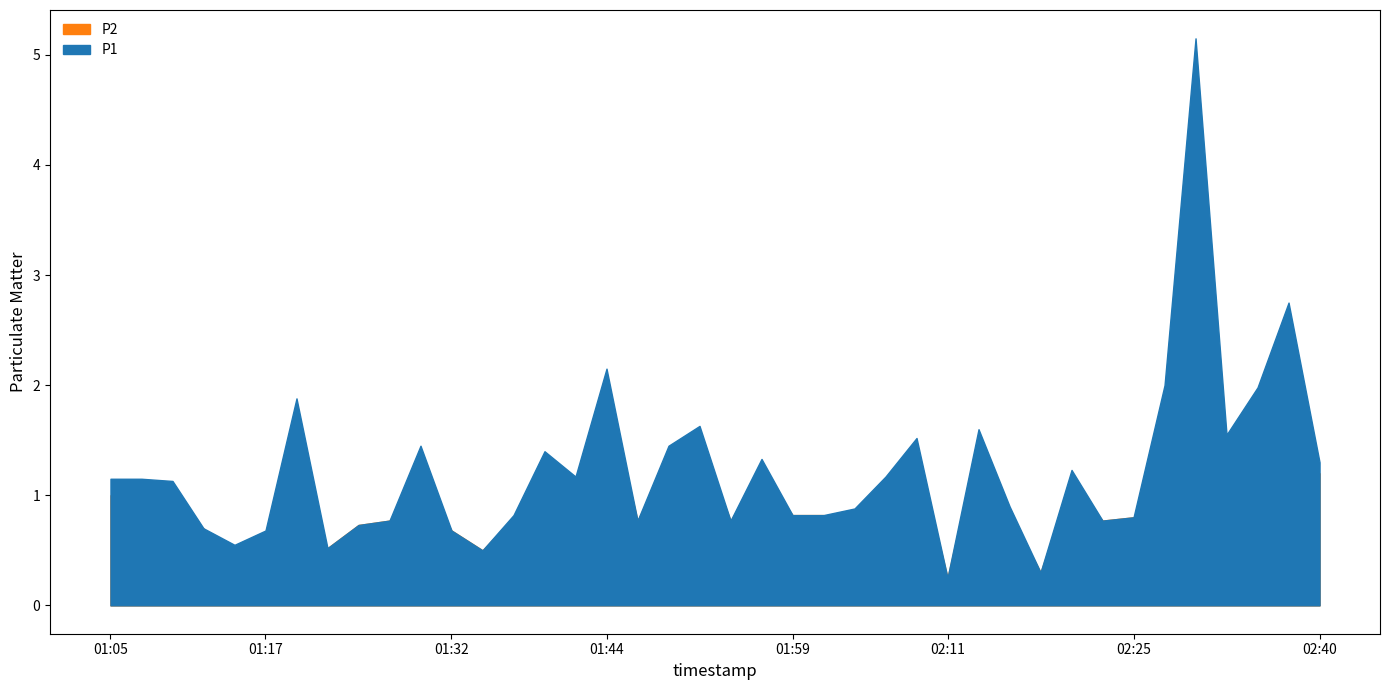

True or false: P2 and P1 cross at least once.

False